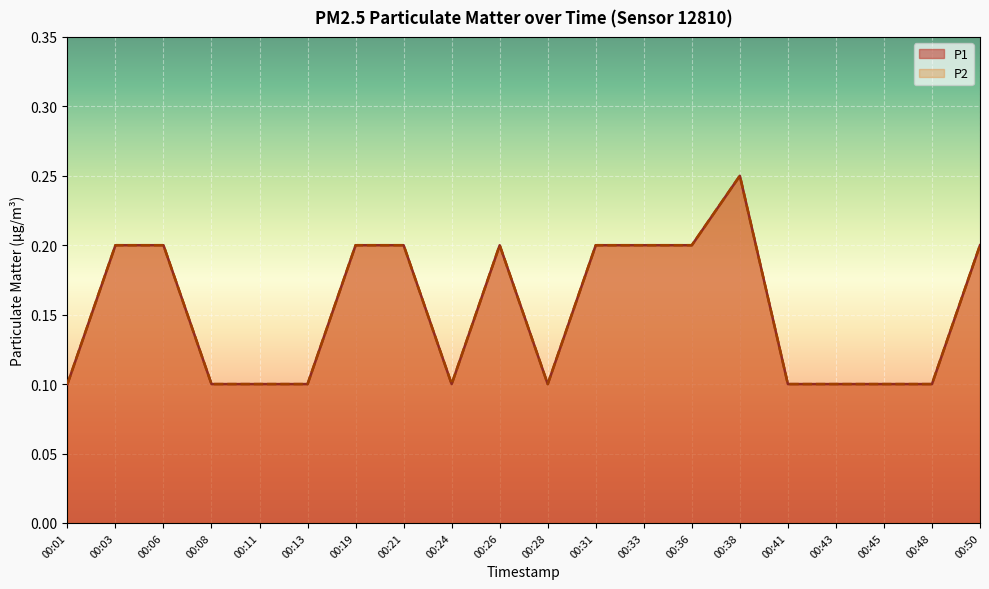

True or false: P2 has more than 2 points higher than both neighbors.

False